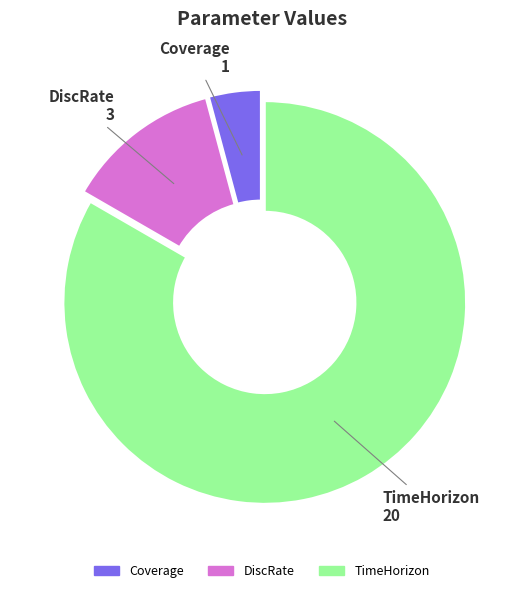

What is the largest slice in the pie chart?

TimeHorizon